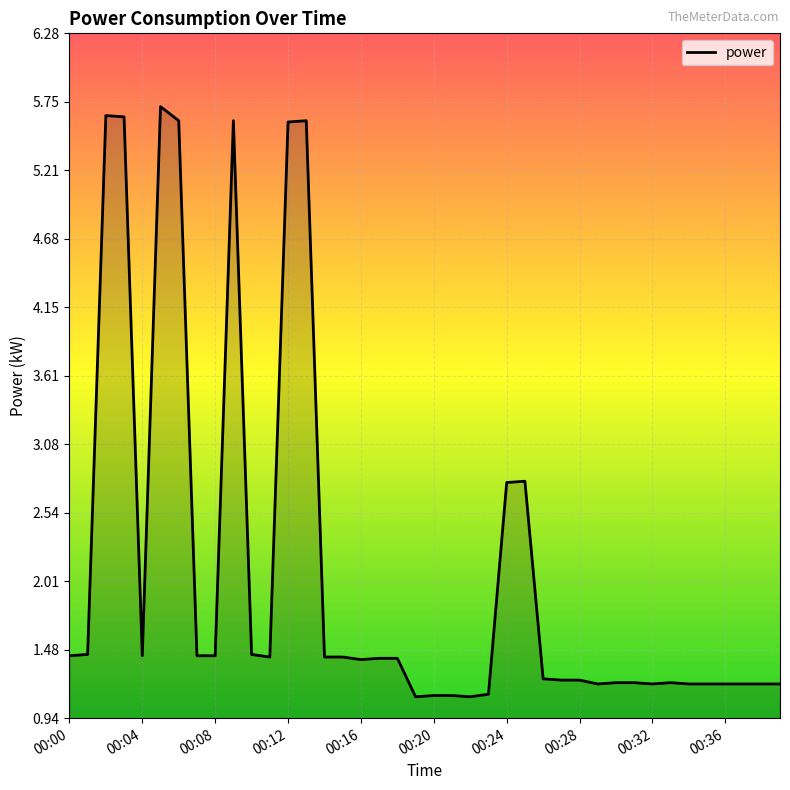

What is the difference between the maximum and minimum values?

4.6